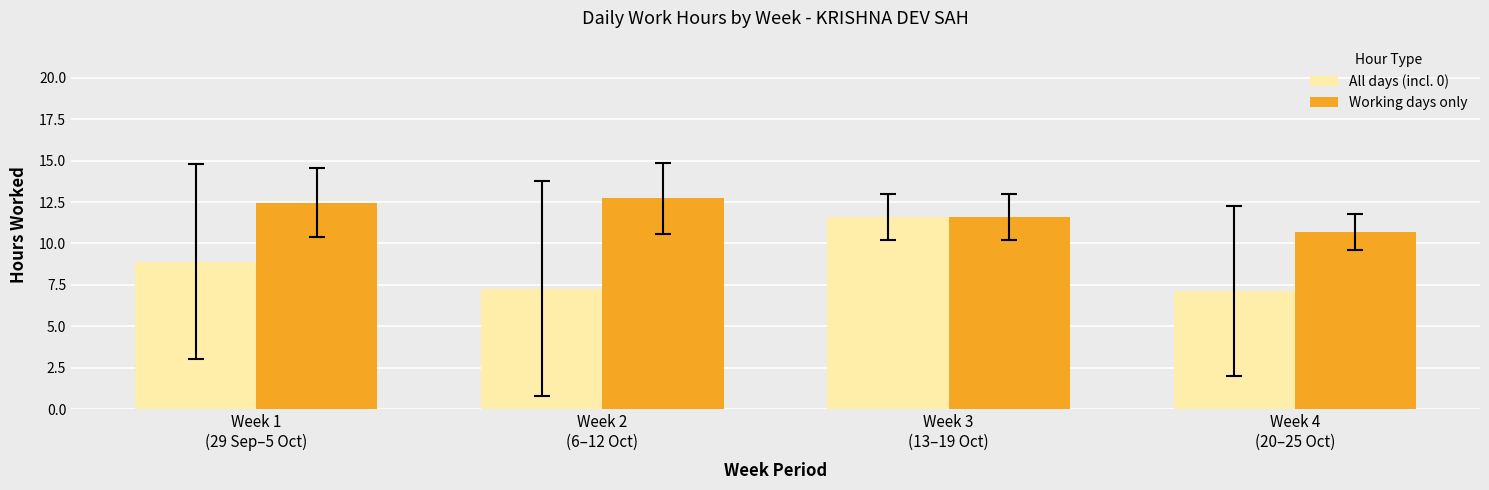

Count the number of data series in this chart.

2